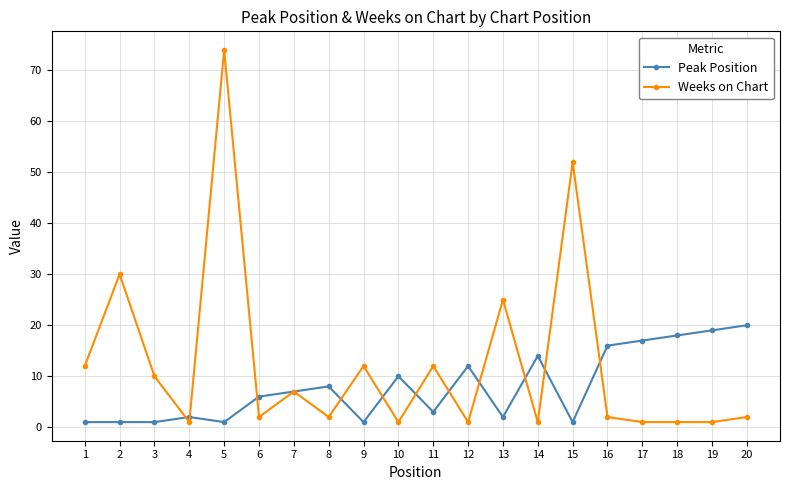

True or false: Peak Position and Weeks on Chart intersect in this chart.

True